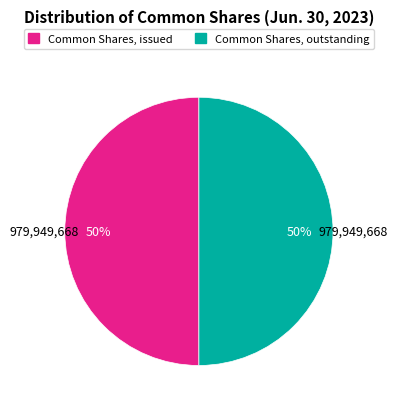

True or false: Common Shares, outstanding accounts for 50% of the total.

True